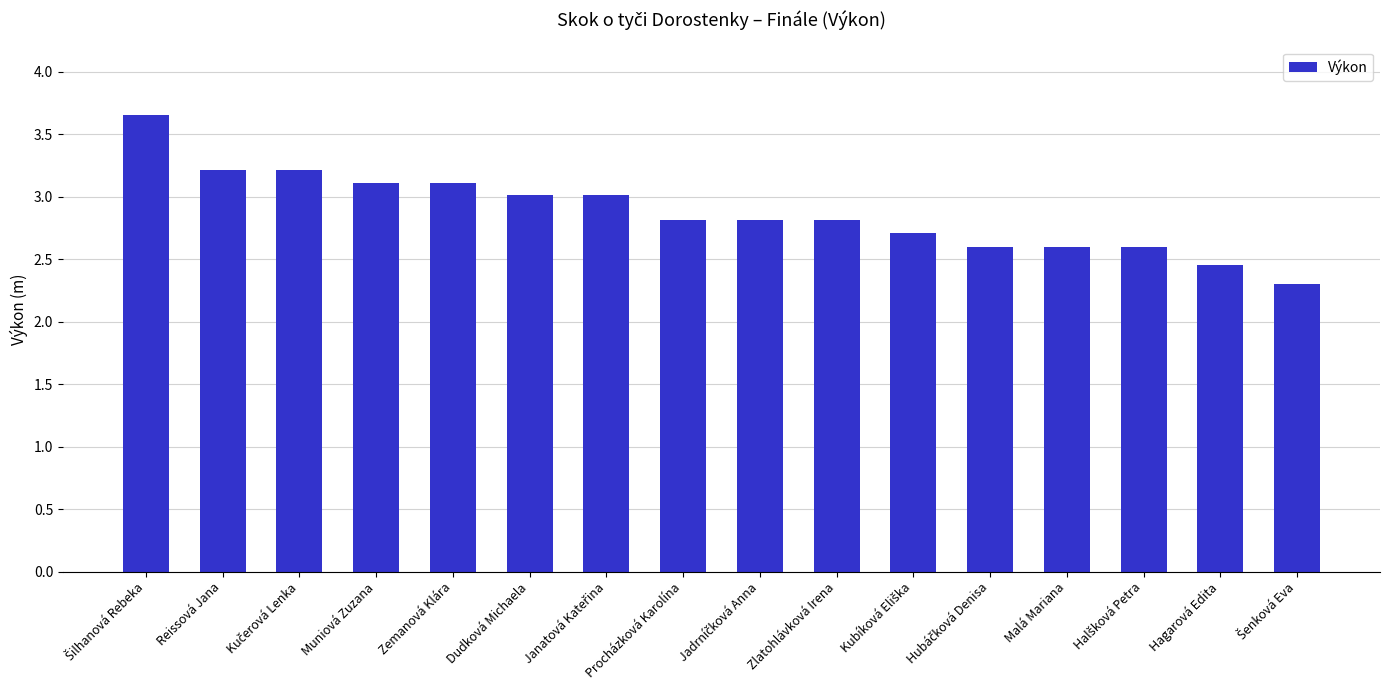

What is the minimum value shown in the chart?

2.3